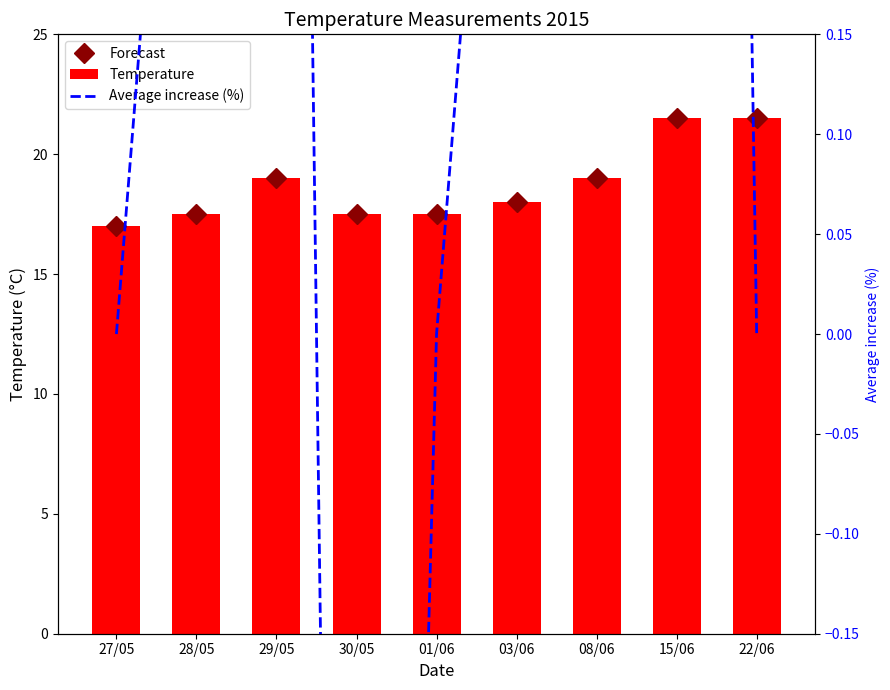

What is the difference between the maximum and minimum values in the Forecast series?

4.5